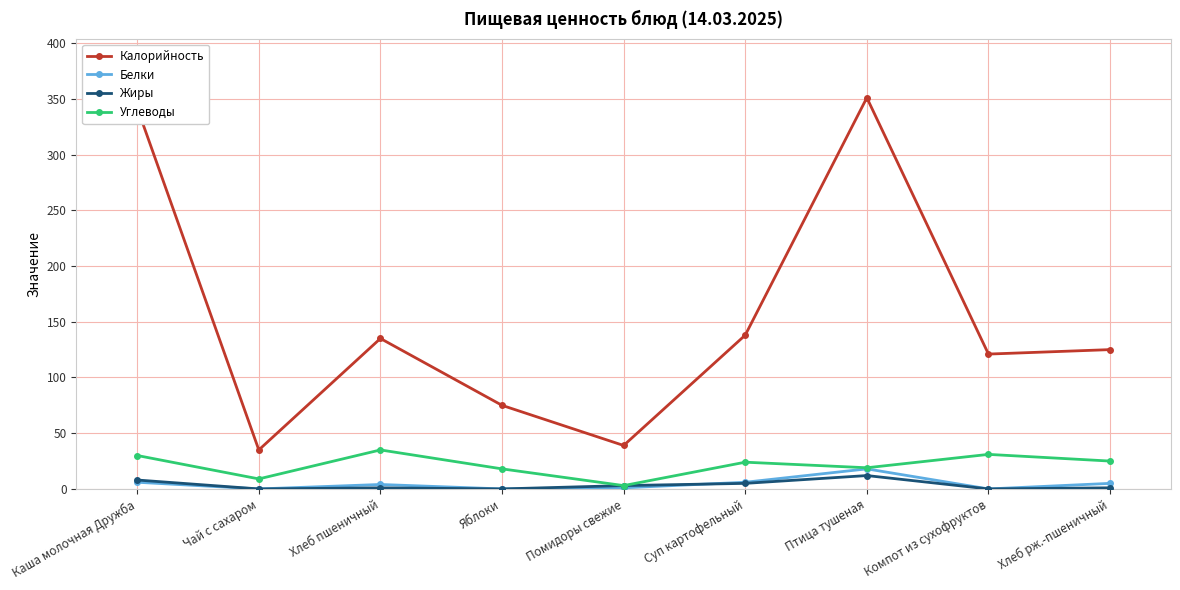

What is the sum of all Углеводы values?

194